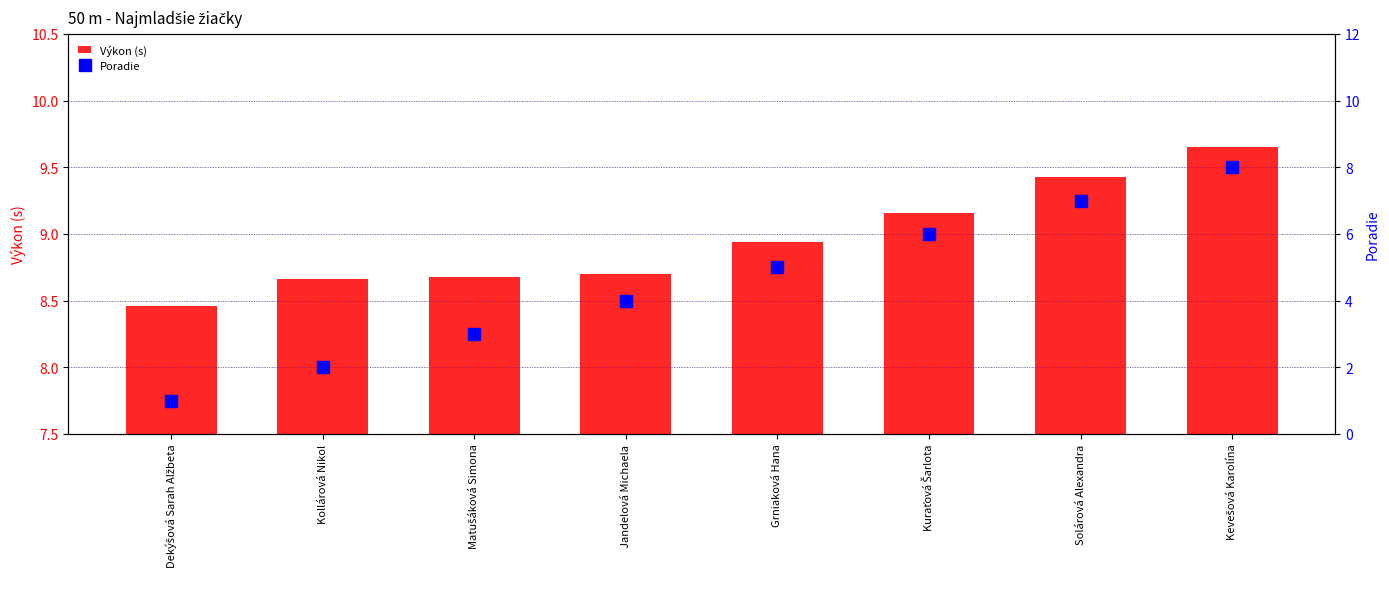

How many groups of bars are there?

8